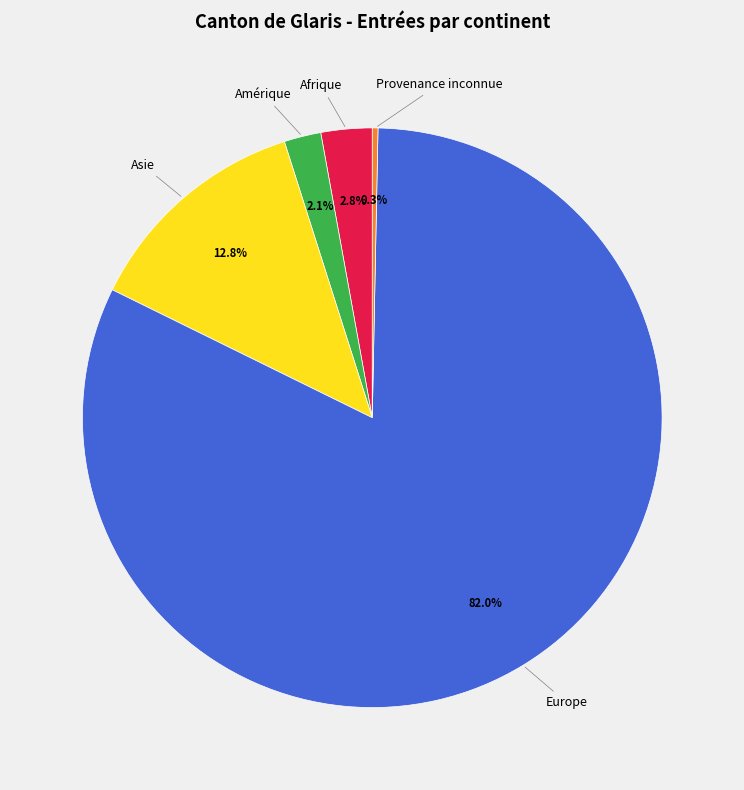

What percentage is the Amérique slice, to the nearest percent?

2%